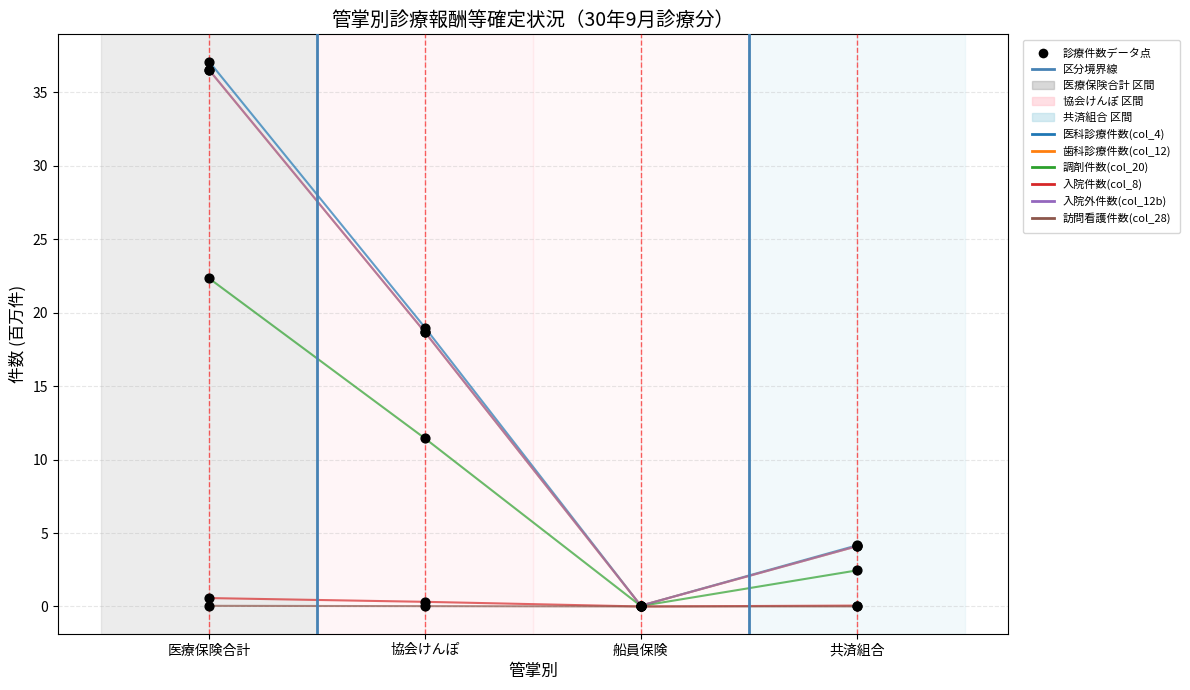

What are all the series names shown in the legend?

医科診療件数(col_4), 歯科診療件数(col_12), 調剤件数(col_20), 入院件数(col_8), 入院外件数(col_12b), 訪問看護件数(col_28)